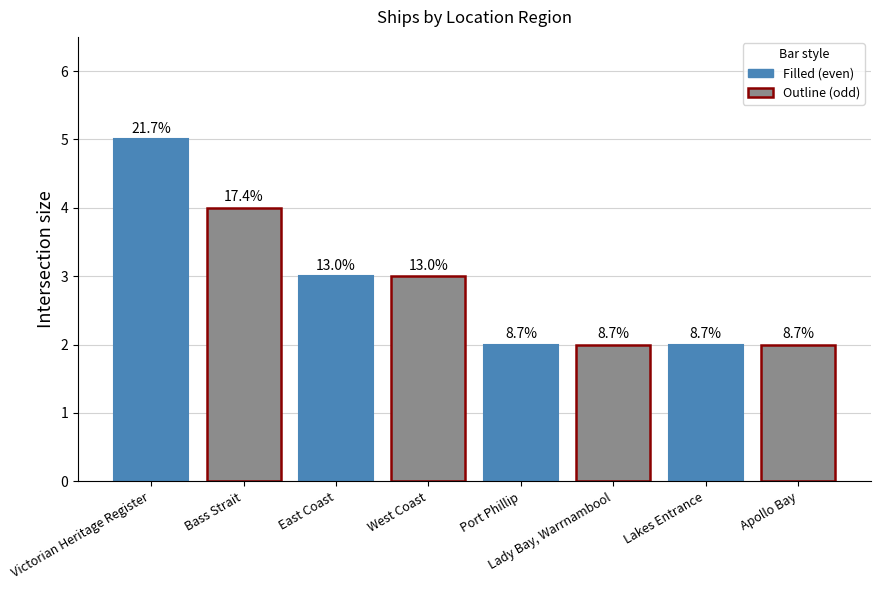

What is the difference between the maximum and minimum values?

3